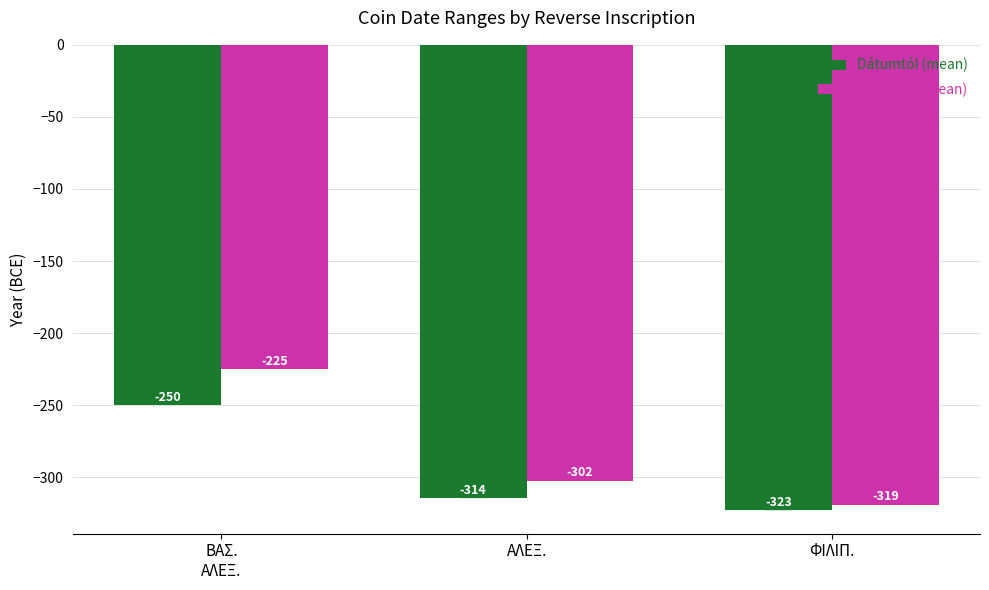

Rank the series at ΒΑΣ.
ΑΛΕΞ. from lowest to highest value.

Dátumtól (mean), Év végéig (mean)